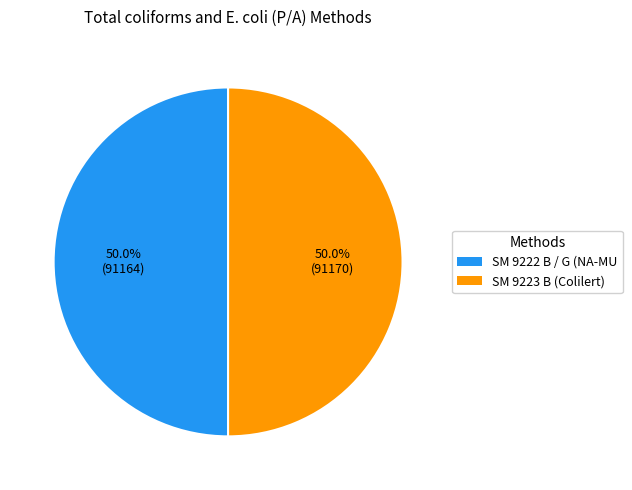

What is the majority slice?

SM 9223 B (Colilert)